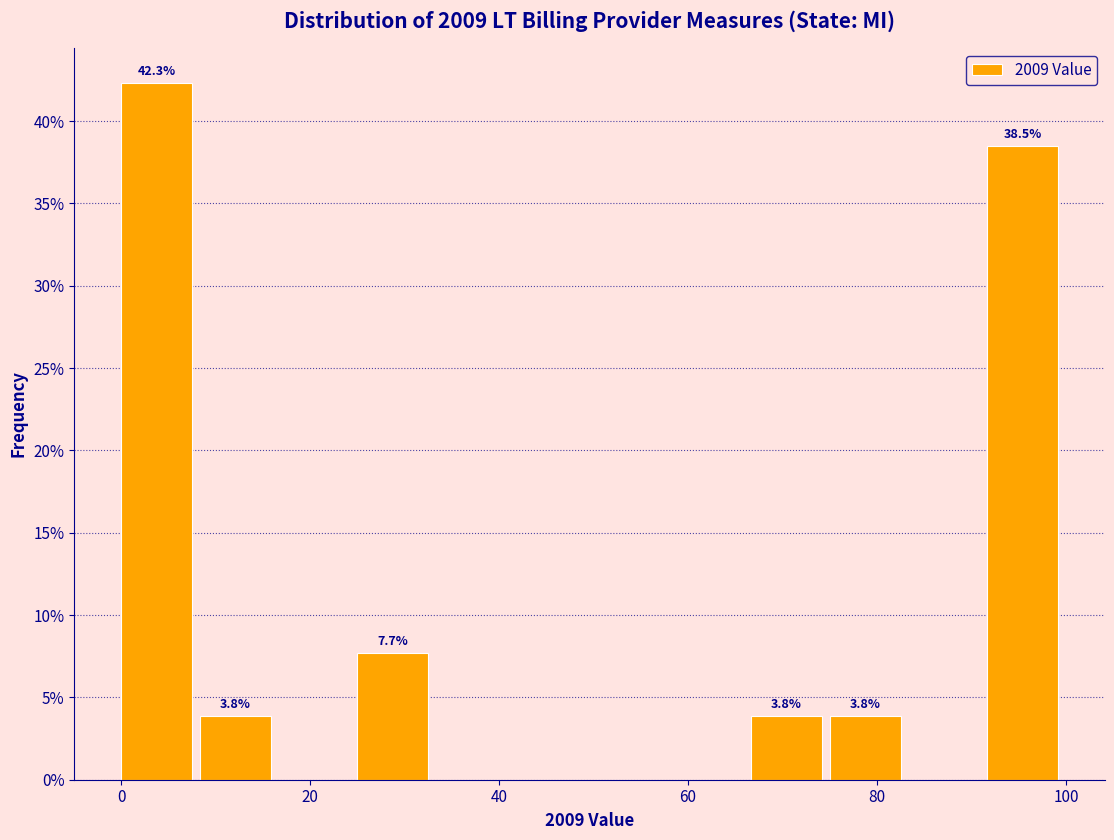

Which range on the x-axis has the tallest bar?

0 to 8